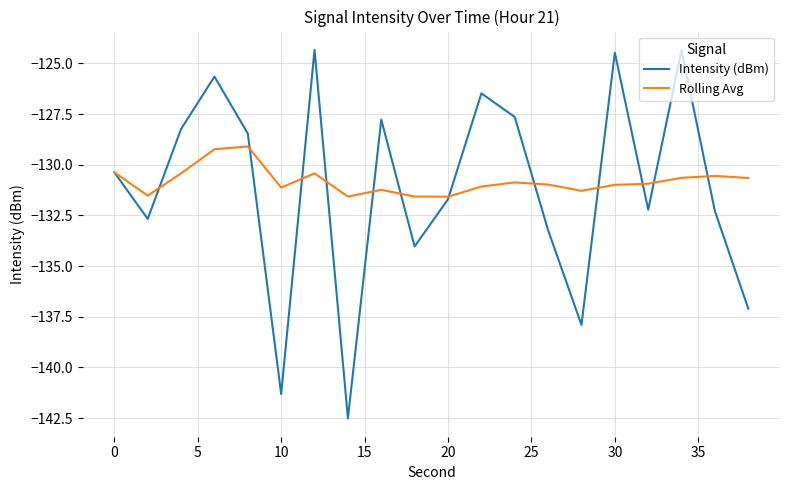

What is the greatest value displayed?

-124.3